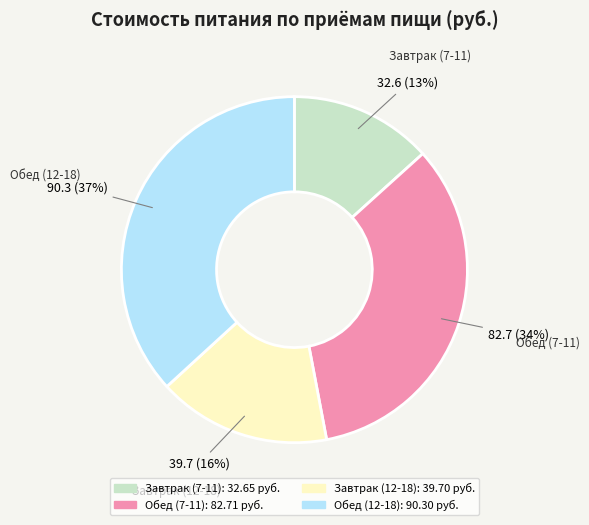

Which category has the biggest portion of the pie?

Обед (12-18)